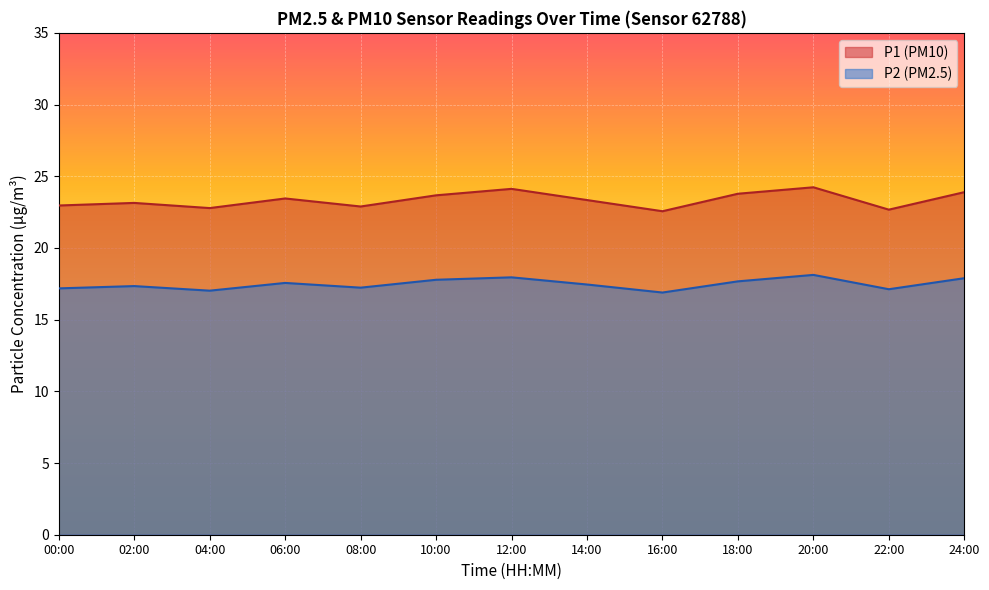

What are all the series names shown in the legend?

P1 (PM10), P2 (PM2.5)